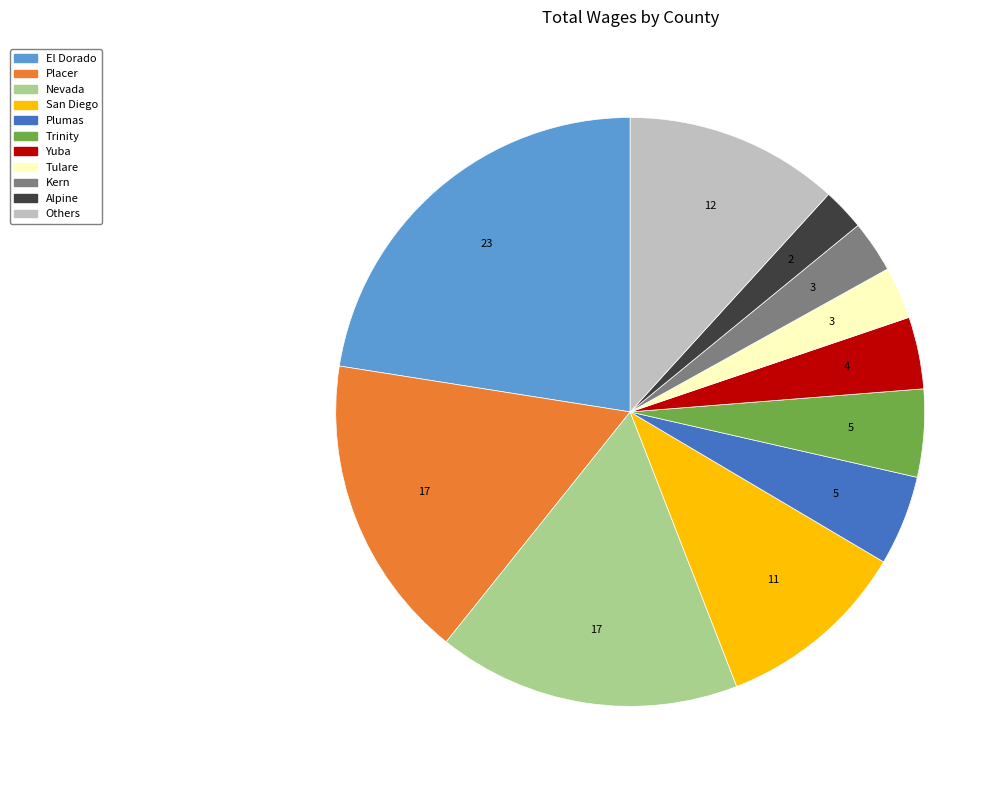

How many segments does this pie chart have?

11